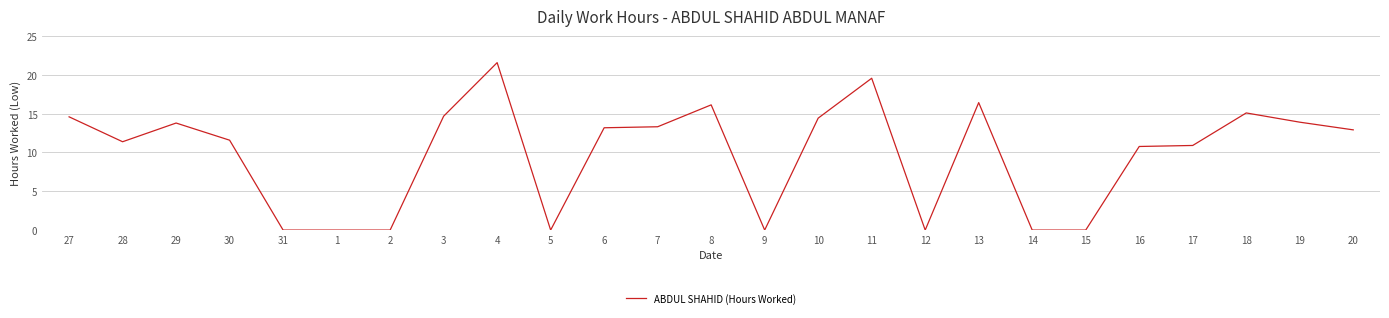

What is the difference between the values at 15 and 17?

10.9